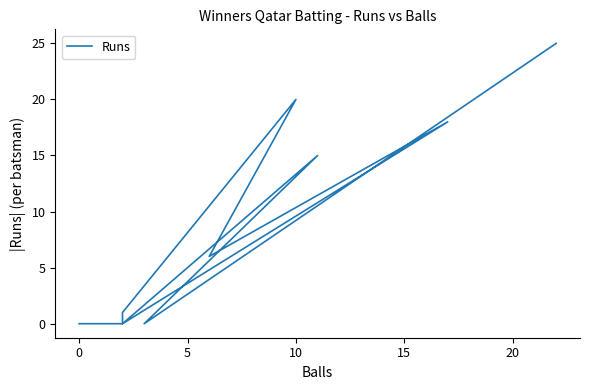

How many points are lower than both their immediate neighbors (excluding endpoints)?

3